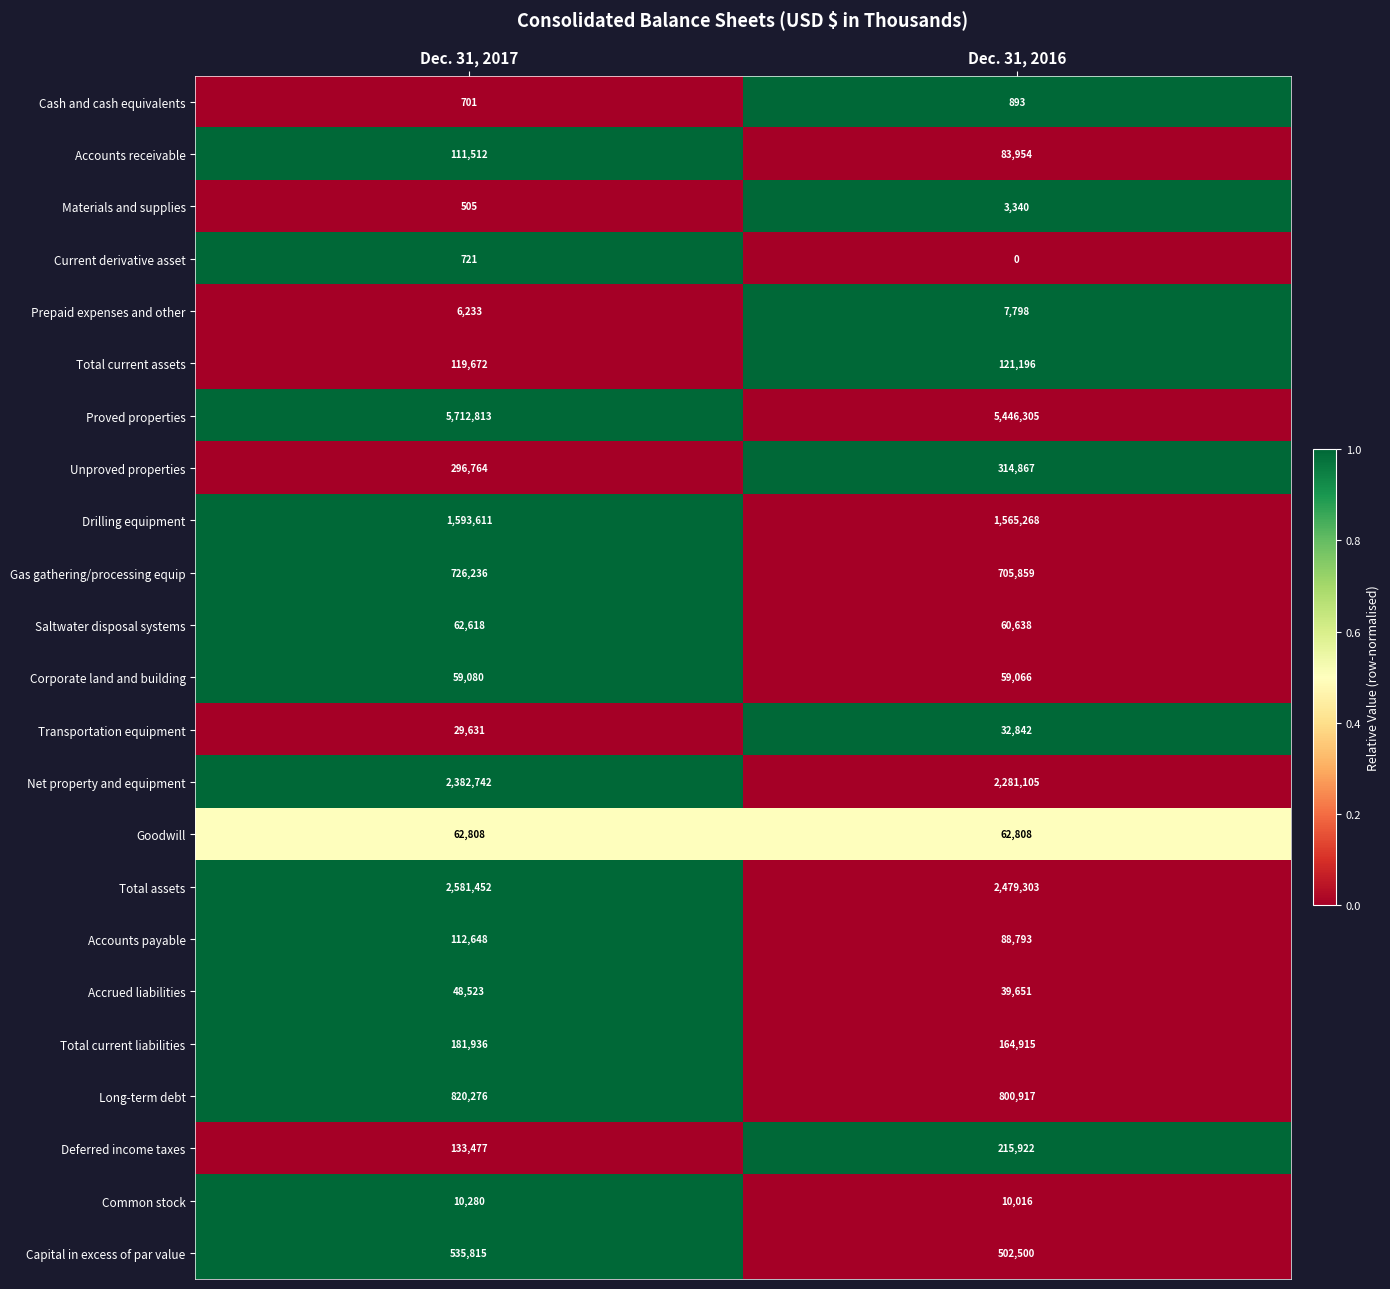

What is the difference between the maximum and minimum values in the Current derivative asset series?

721